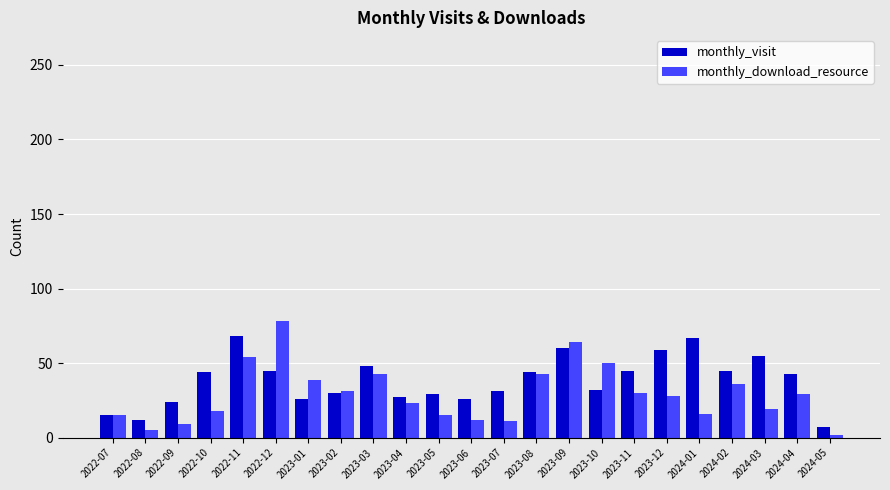

What is the difference between the monthly_download_resource values at 2023-02 and 2022-09?

22